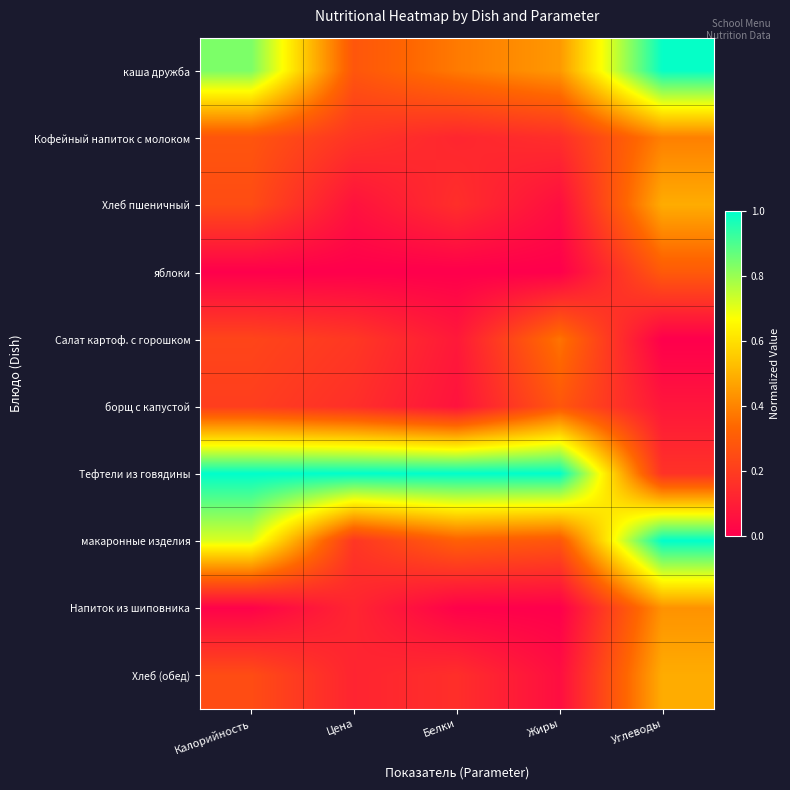

Which series has the widest spread of values?

Тефтели из говядины